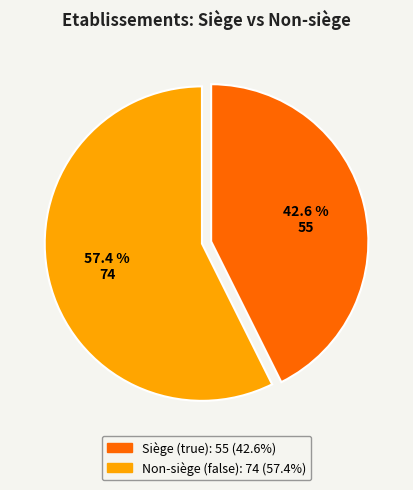

Is there a majority slice in this chart?

Yes